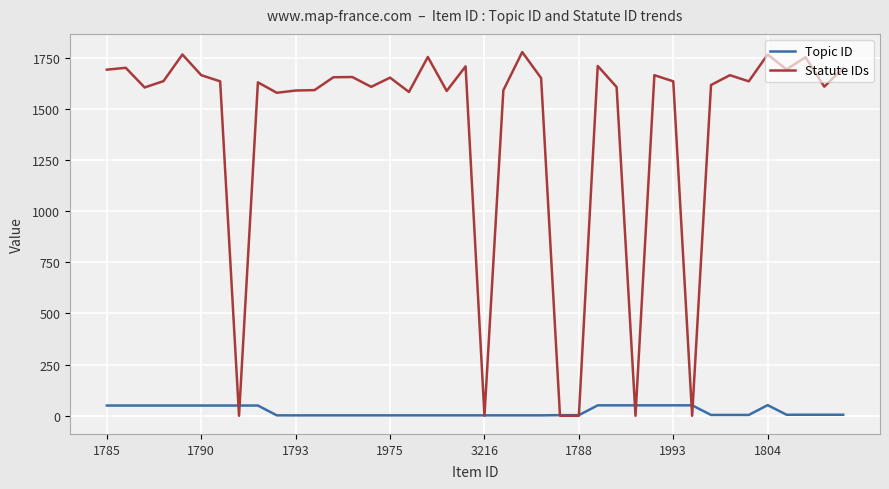

Which series has the largest total across all categories?

Statute IDs